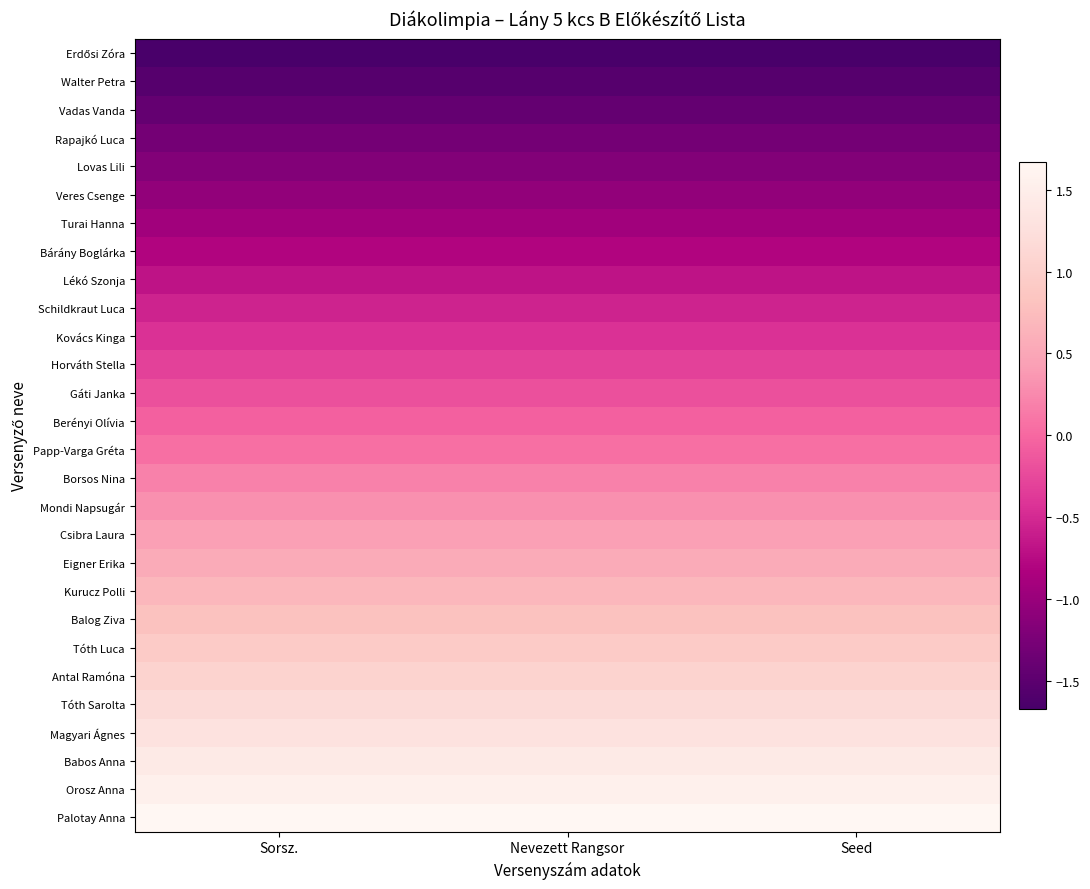

What is the smallest value displayed?

-1.7